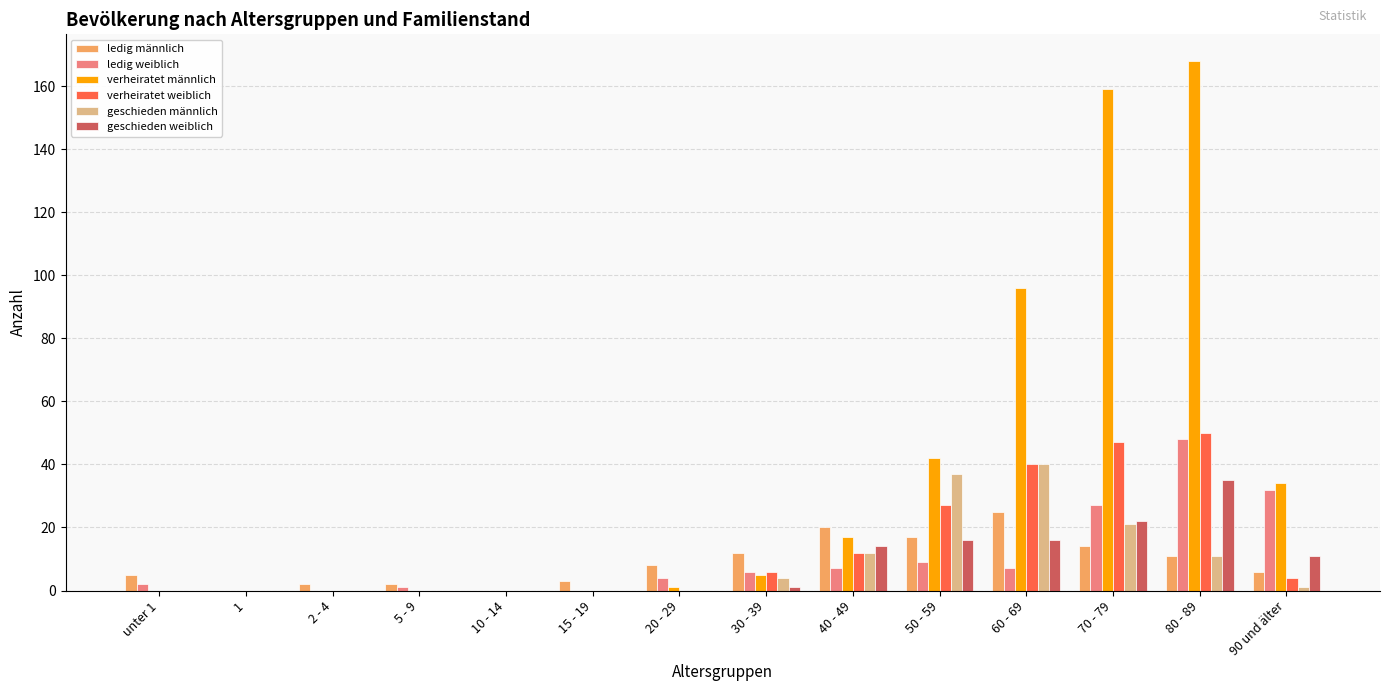

Which category has the highest value in the ledig weiblich series?

80 - 89